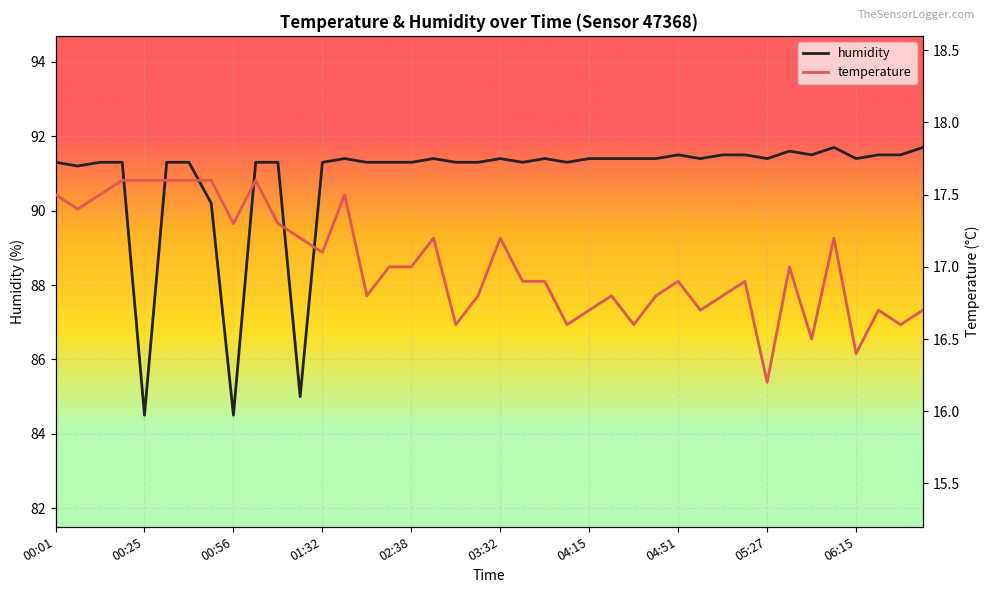

Which series has the largest total across all categories?

humidity